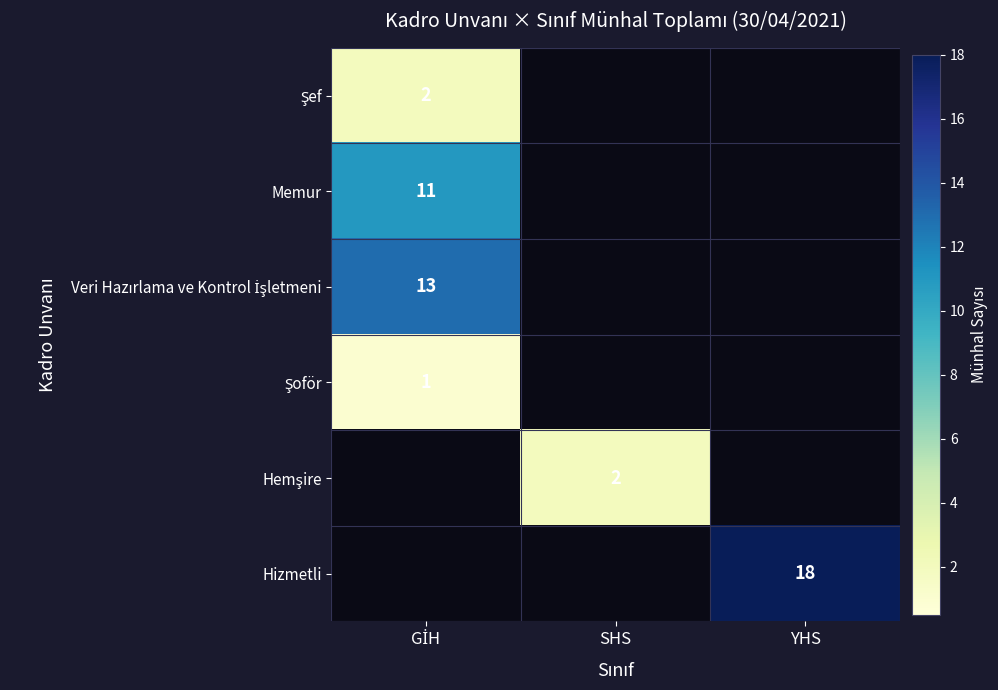

Is the value of Hemşire at GİH greater than the value of Şoför at GİH?

No